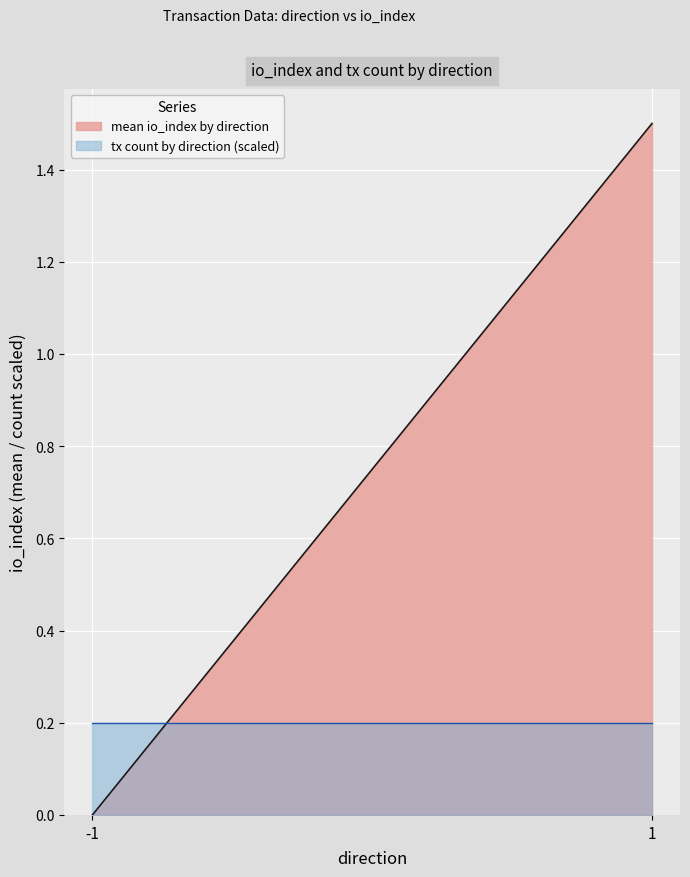

Rank the series by their average value, from lowest to highest.

tx count by direction (scaled), mean io_index by direction